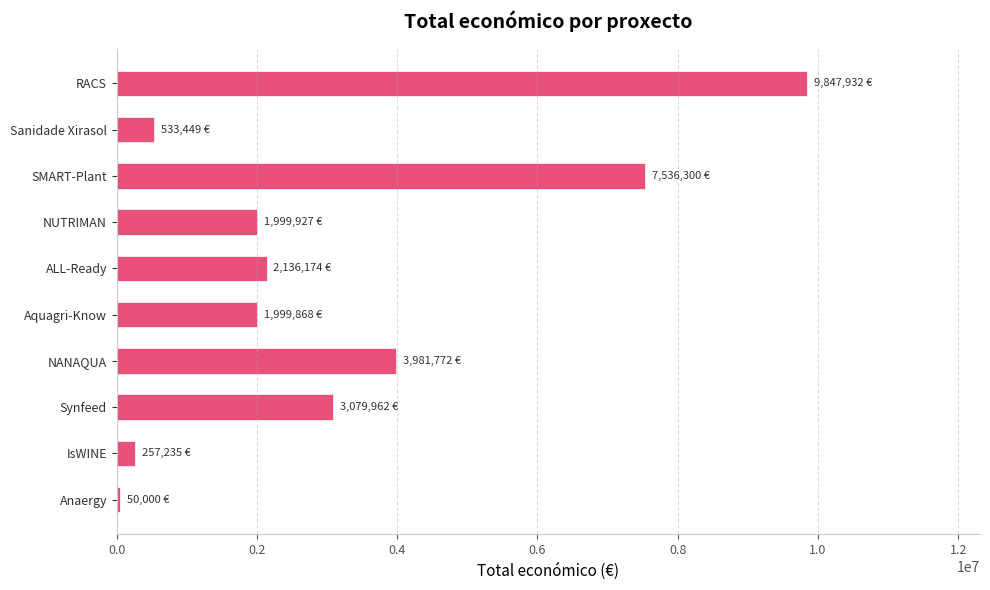

The value at IsWINE is 257235. True or false?

True